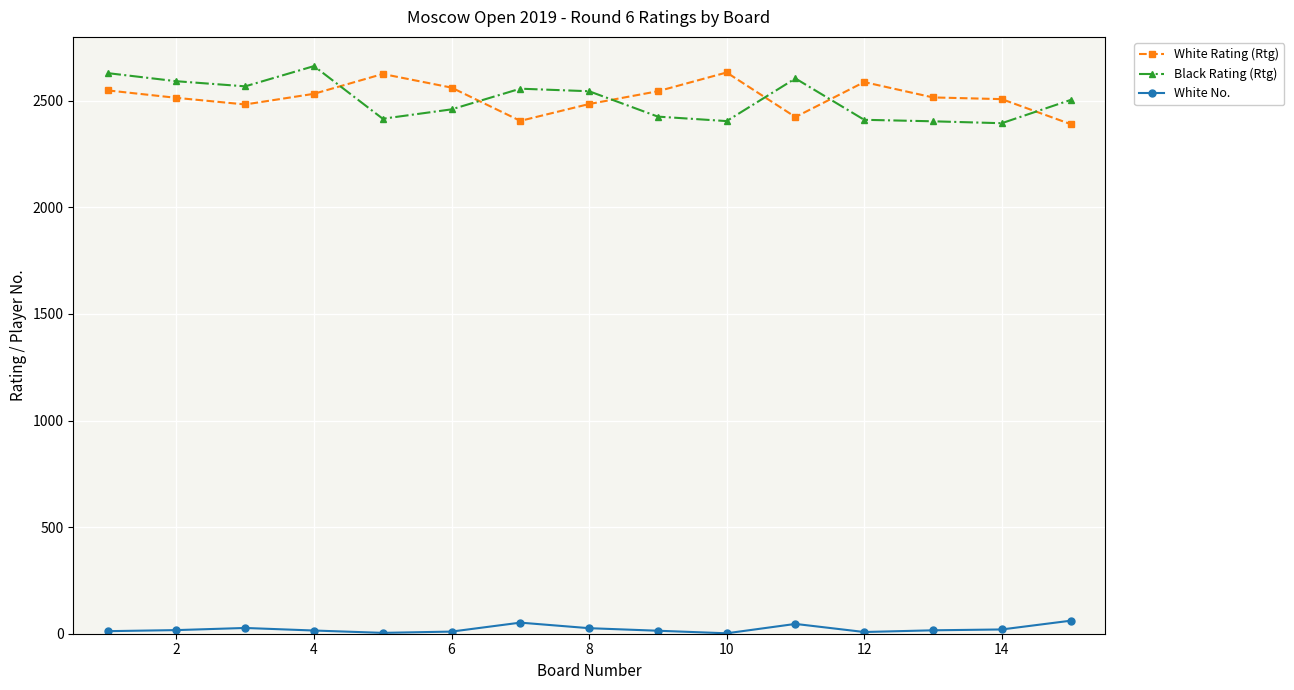

At how many categories does at least one series exceed 378?

15